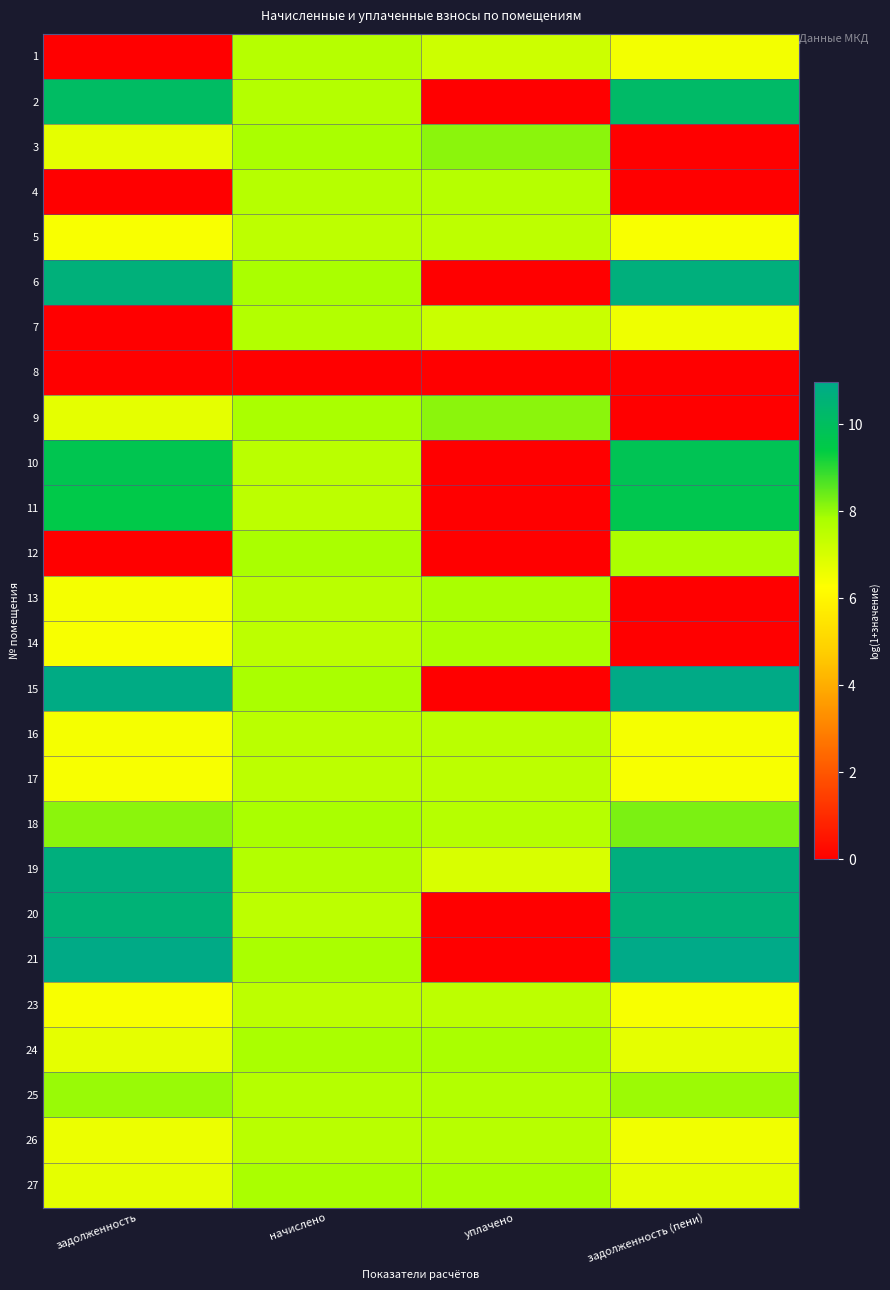

Which has a higher value, уплачено or задолженность (пени)?

уплачено